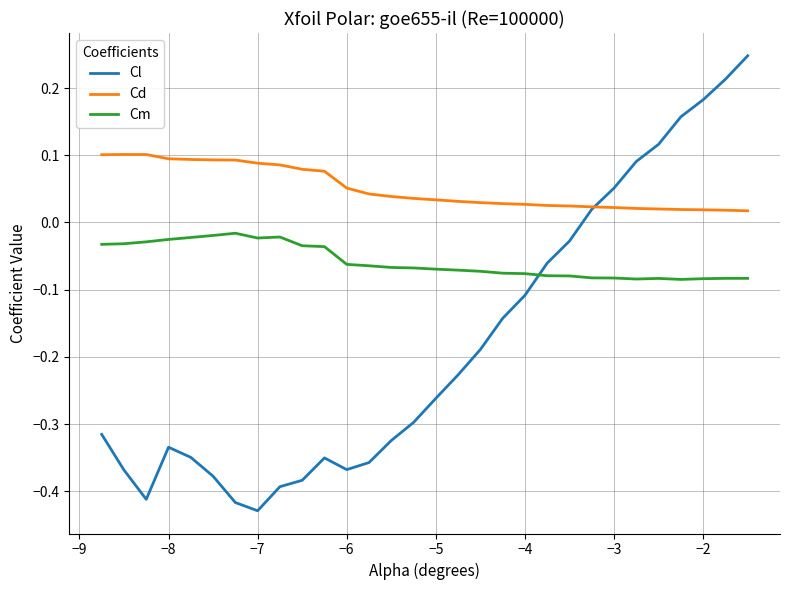

Does the chart display data point markers on the line(s)?

No